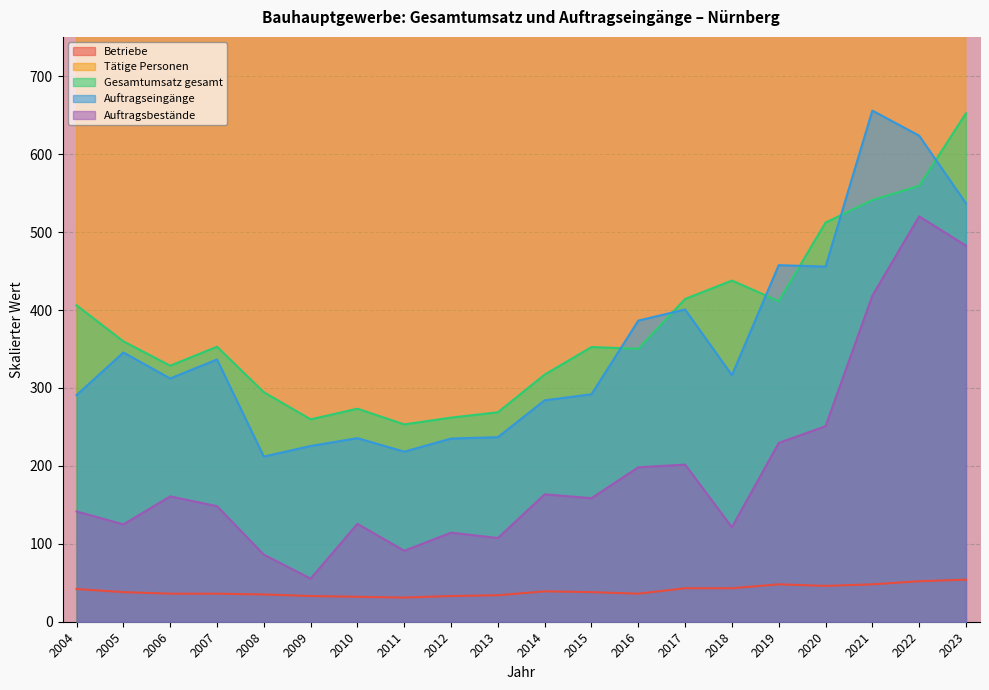

Where is the first local minimum for Betriebe?

2011